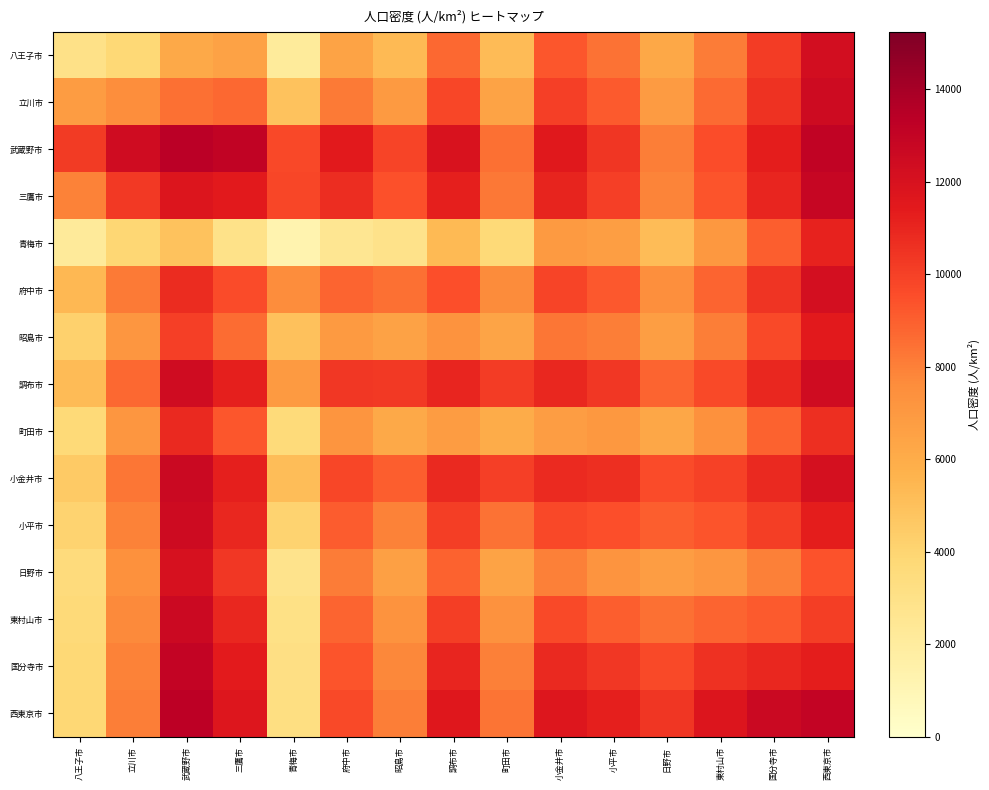

What is the maximum value shown in the chart?

13376.2